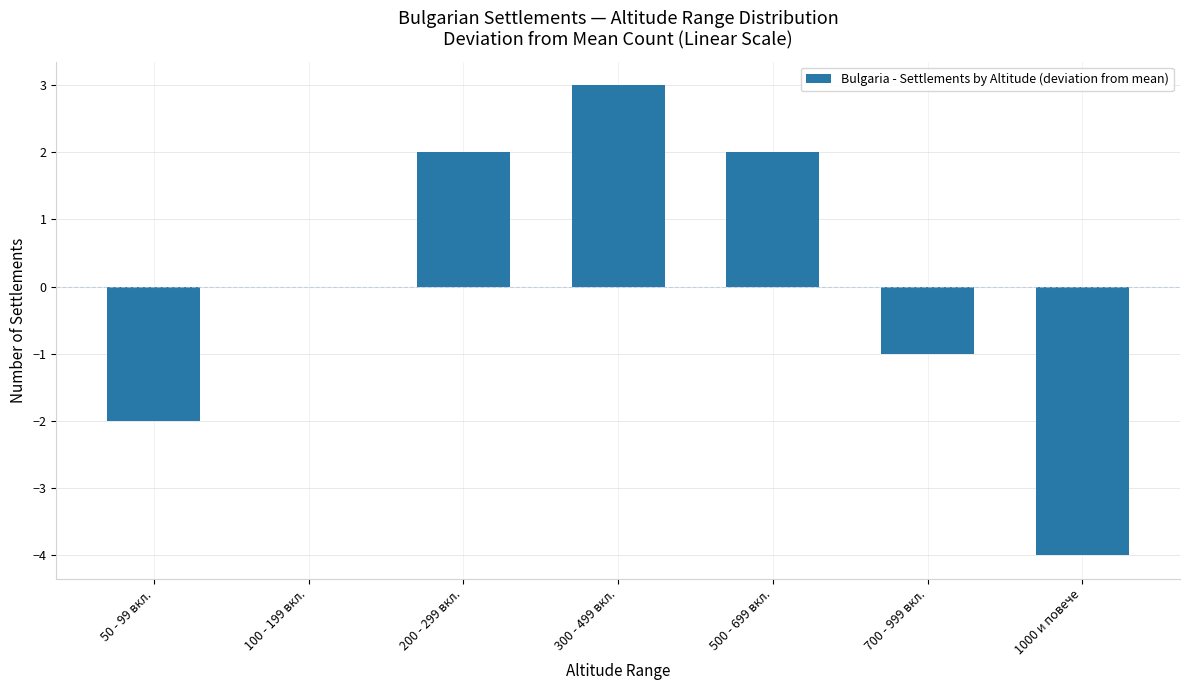

Is it true that the value at 200 - 299 вкл. is 3?

False